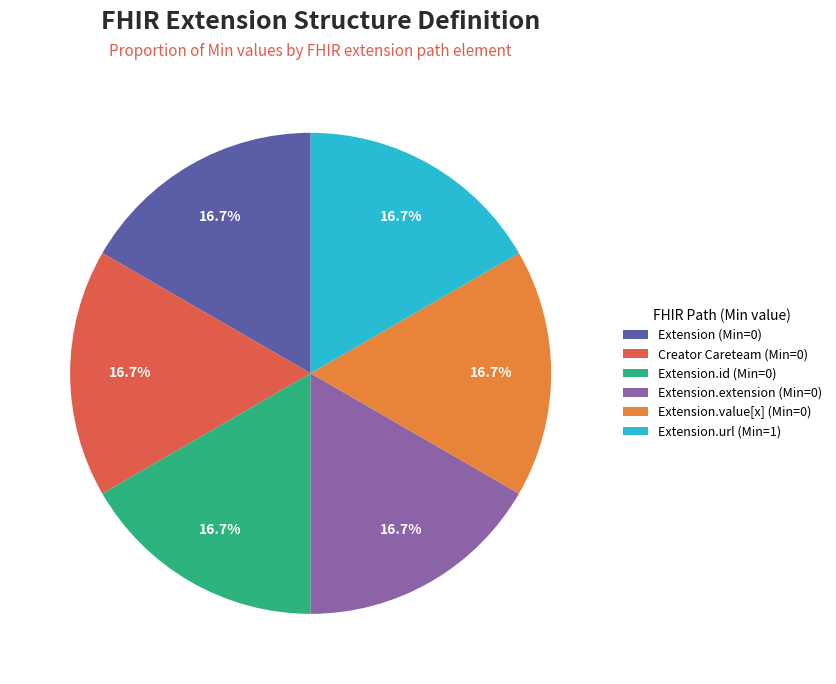

To the nearest percent, what is the difference between the largest and smallest slice percentages?

0%